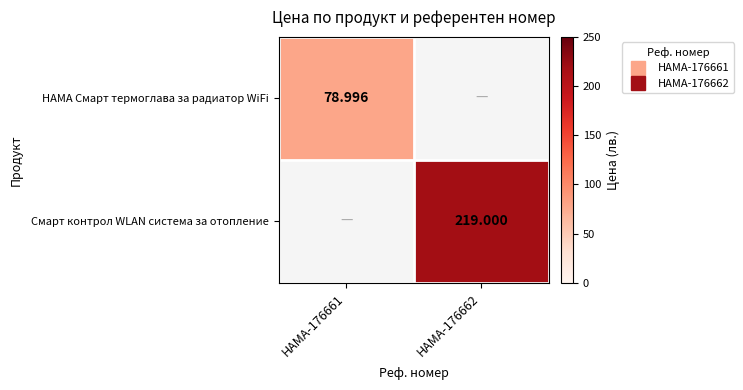

The value of HAMA Смарт термоглава за радиатор WiFi at HAMA-176662 is 0.0. True or false?

True